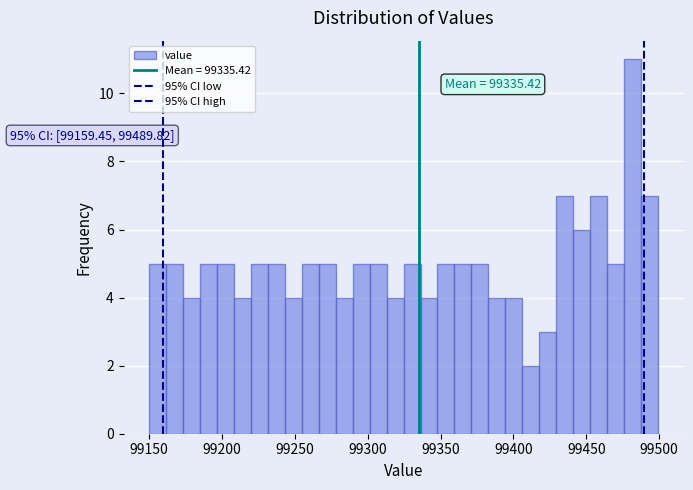

Around what value on the x-axis is the tallest bar? Give the approximate position of its centre, as read against the axis.

99480